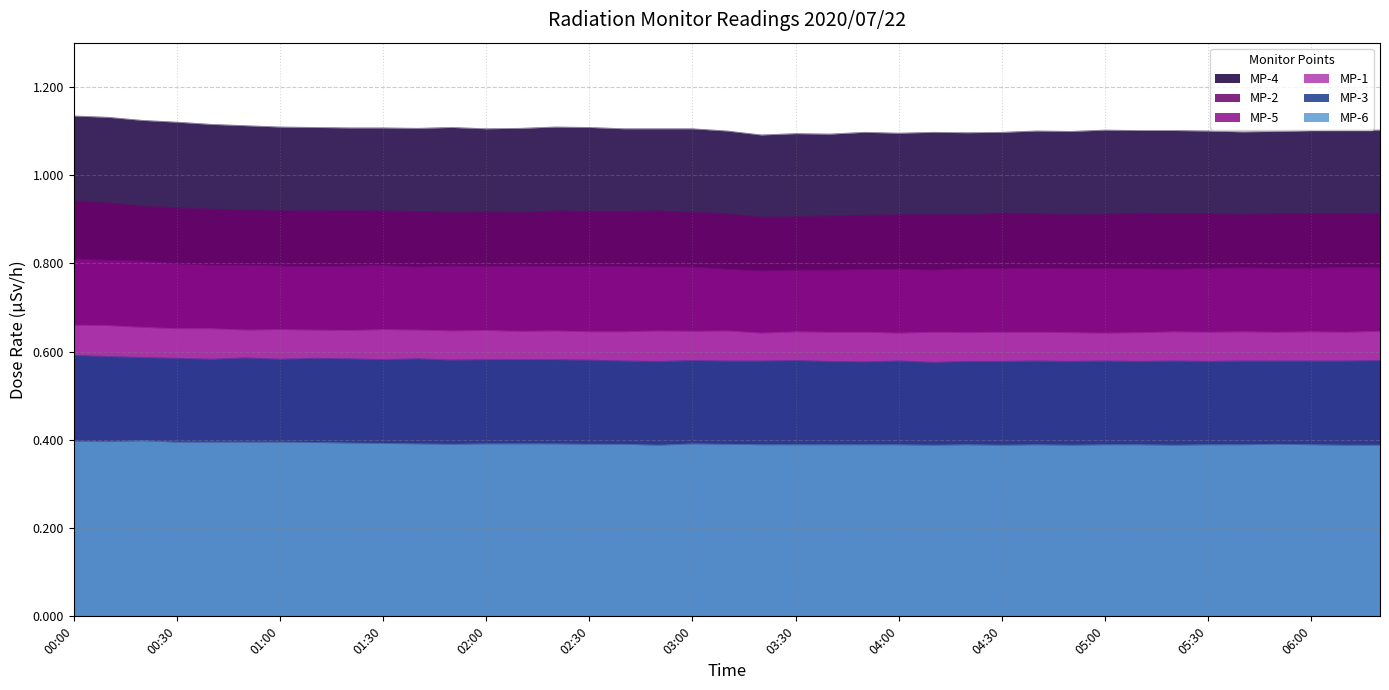

True or false: MP-6 has a value of 0.4 at 02:20.

True